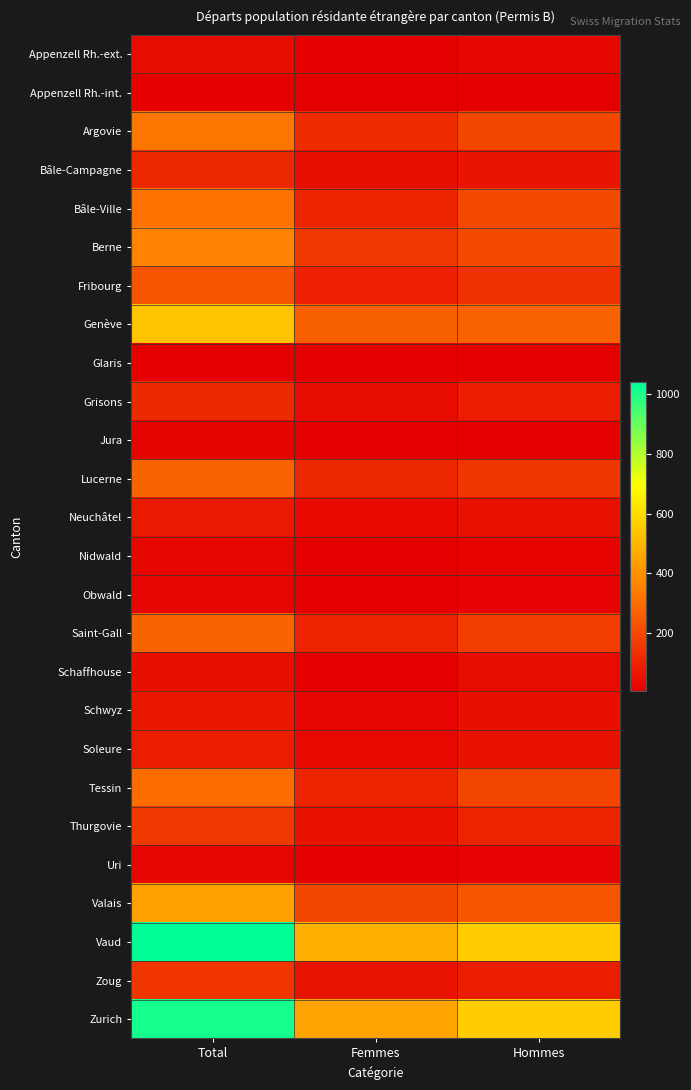

Which has a higher value, Total or Hommes?

Total